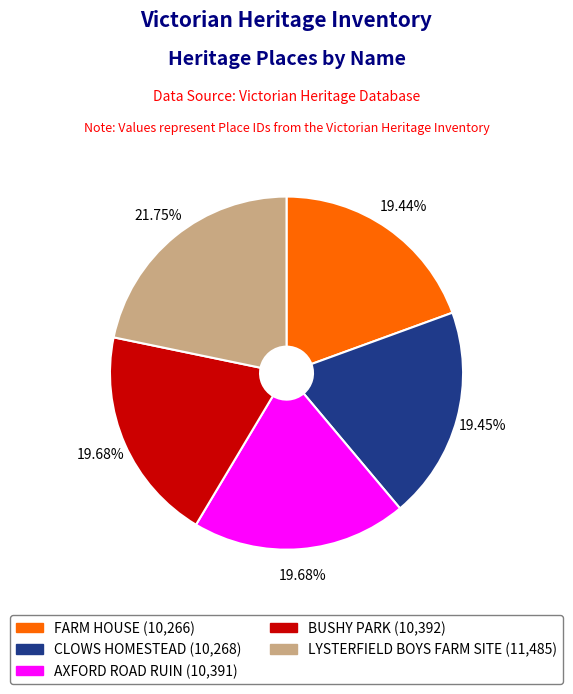

To the nearest percent, what is the average slice percentage?

20%